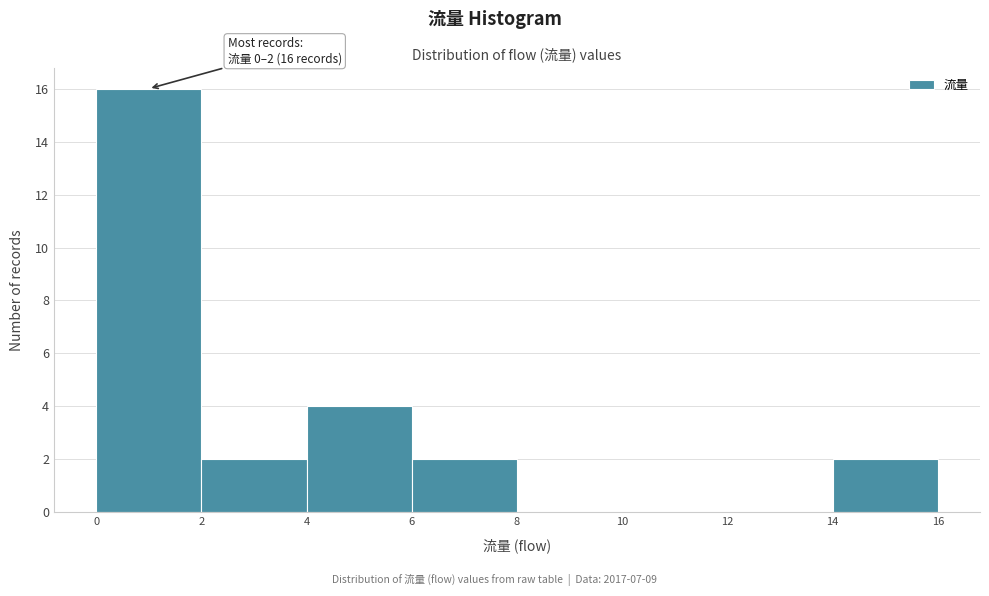

Over which range of the x-axis is the bar tallest?

0 to 2